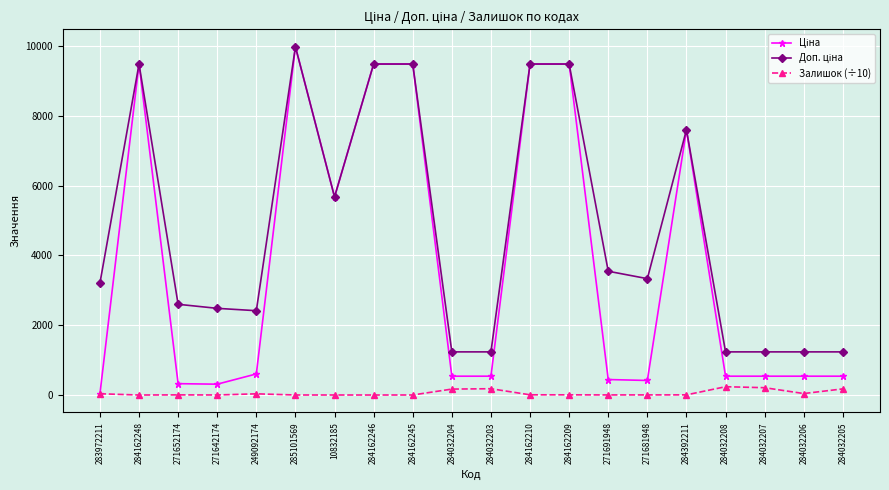

At which category is the sum across all series the highest?

285101569